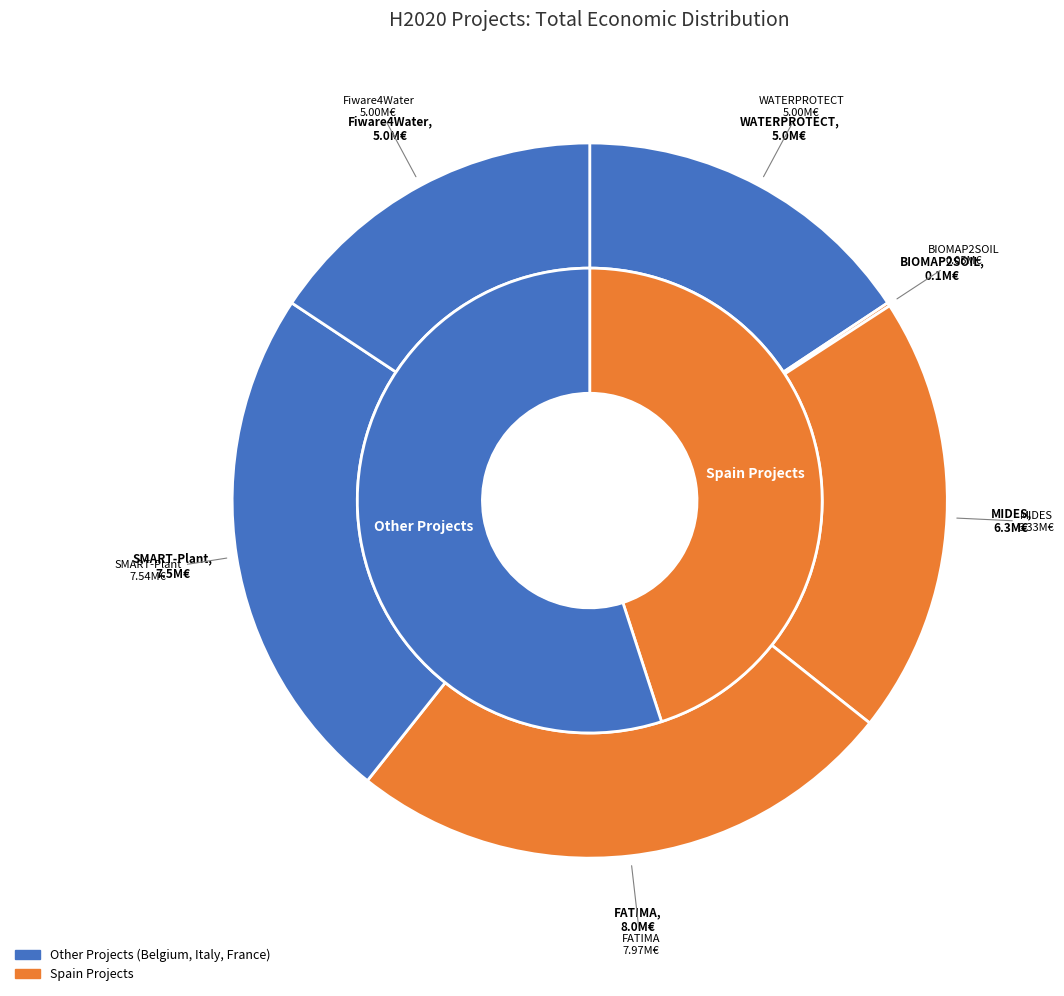

To the nearest percent, what is the average slice percentage?

17%